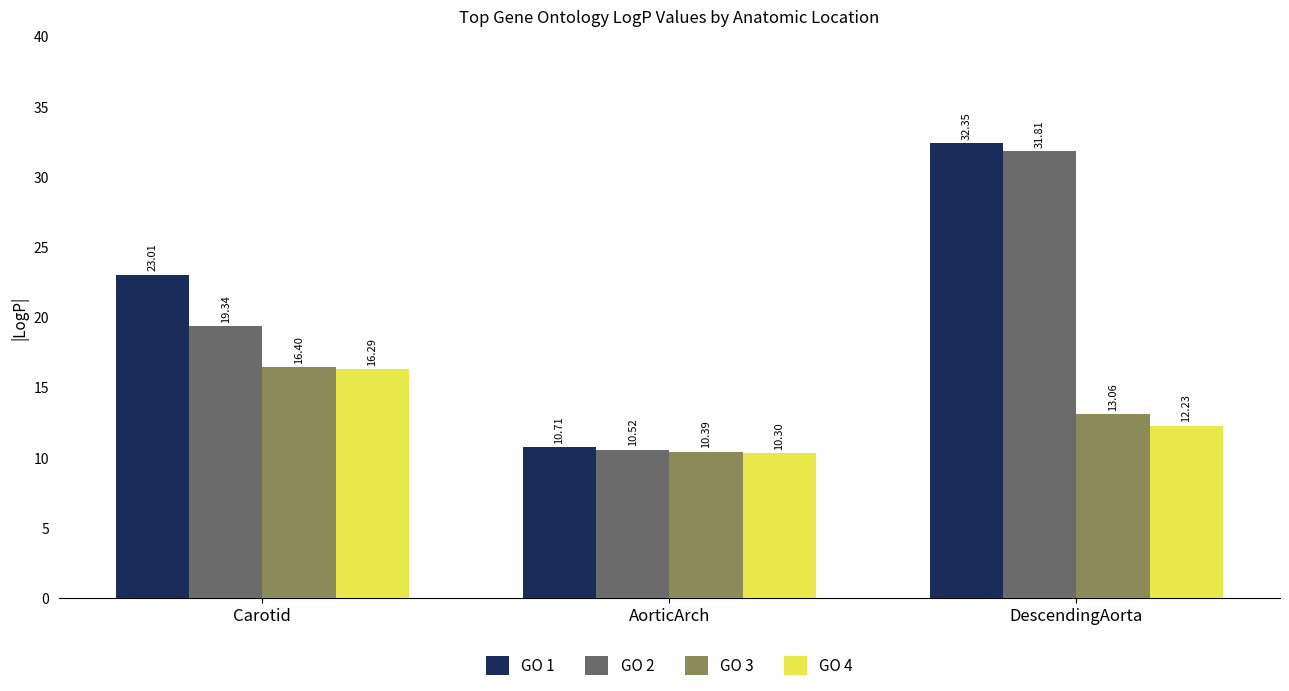

What is the label of the 1st bar from the left?

Carotid